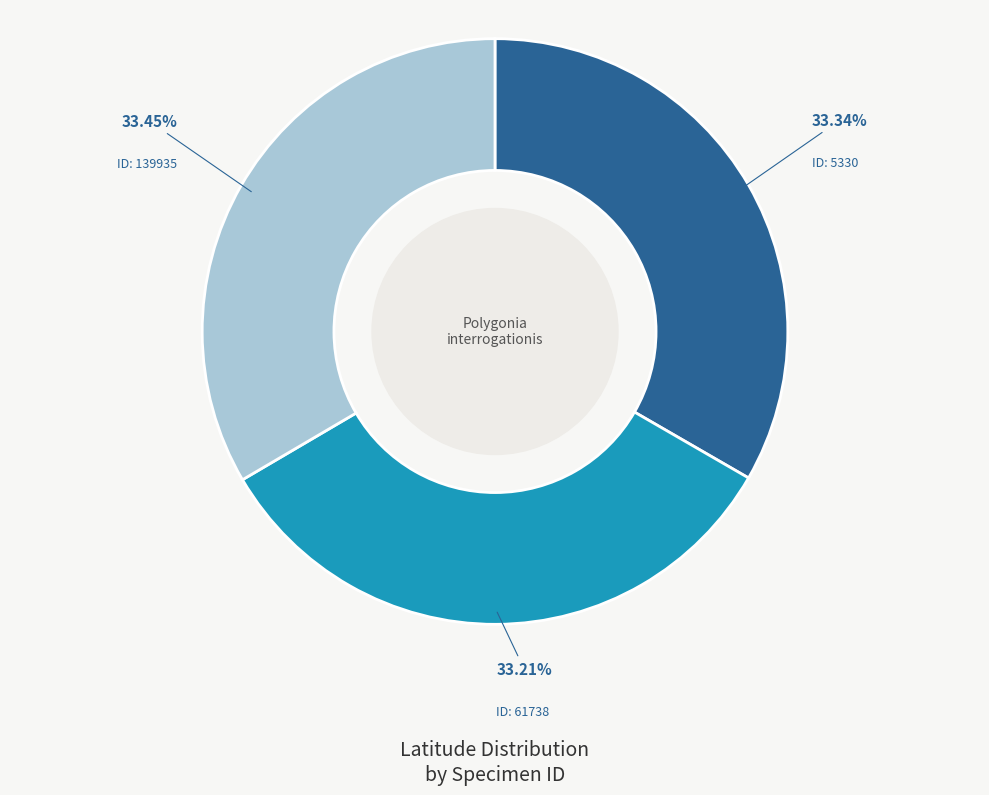

To the nearest percent, what percentage of the pie is ID: 139935?

33%